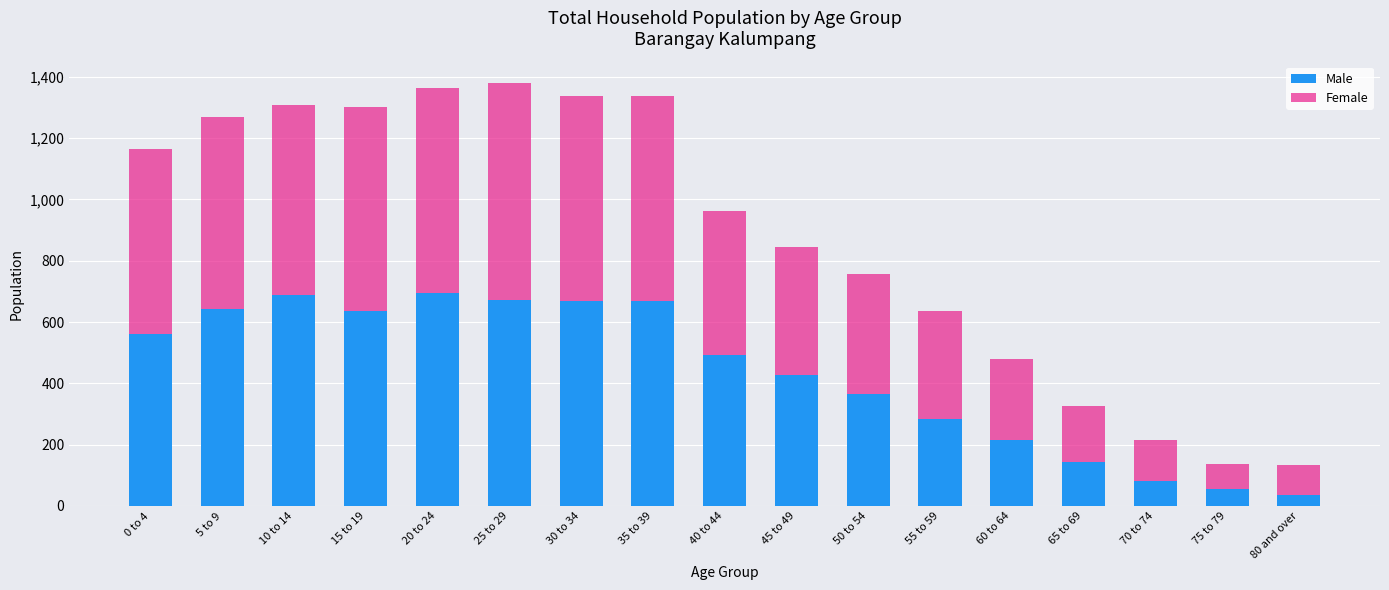

True or false: Male has a value of 285 at 55 to 59.

True